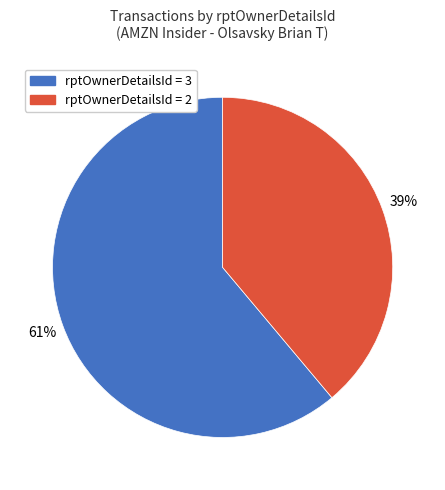

Is there any slice that represents more than half of the pie?

Yes